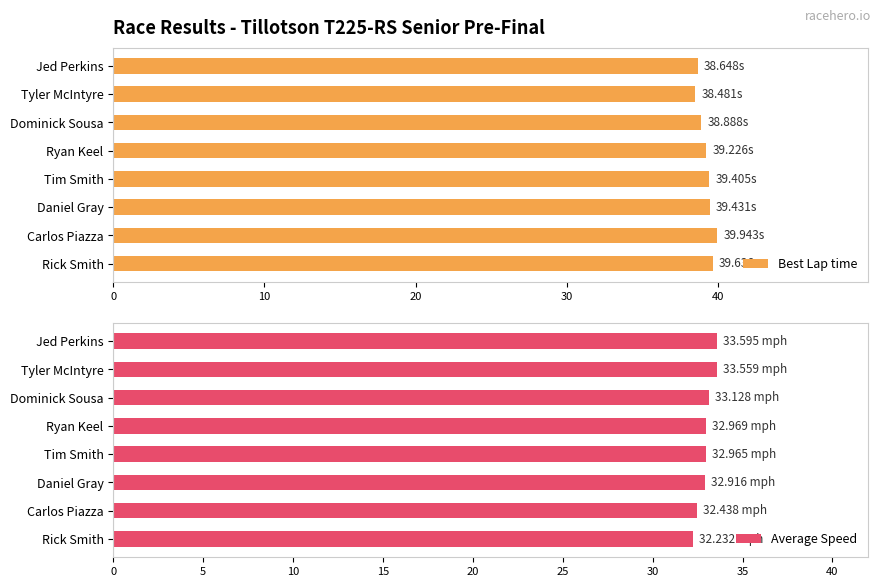

What is the difference between the maximum and minimum values in the Best Lap time series?

1.5